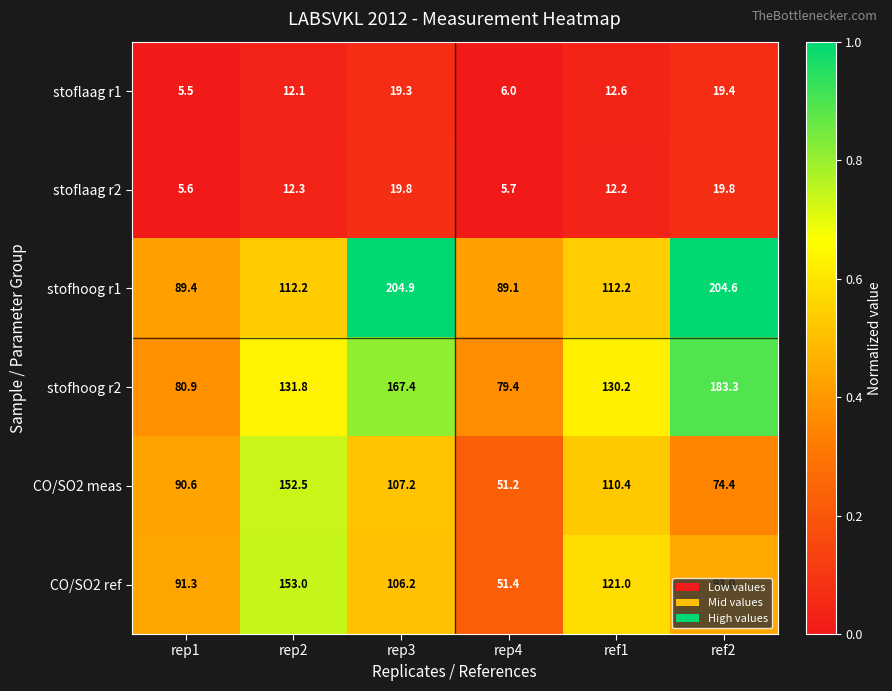

What is the difference between the stofhoog r1 values at ref1 and rep3?

92.7